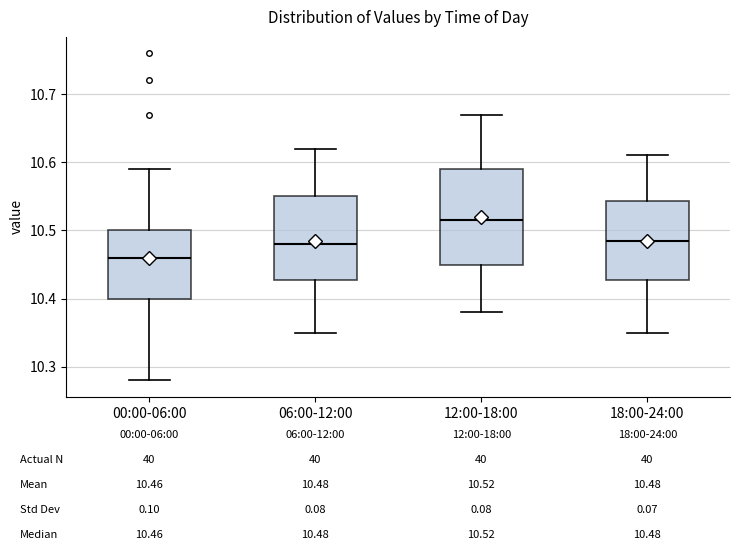

Which box is the tallest, from its lower edge to its upper edge?

12:00-18:00